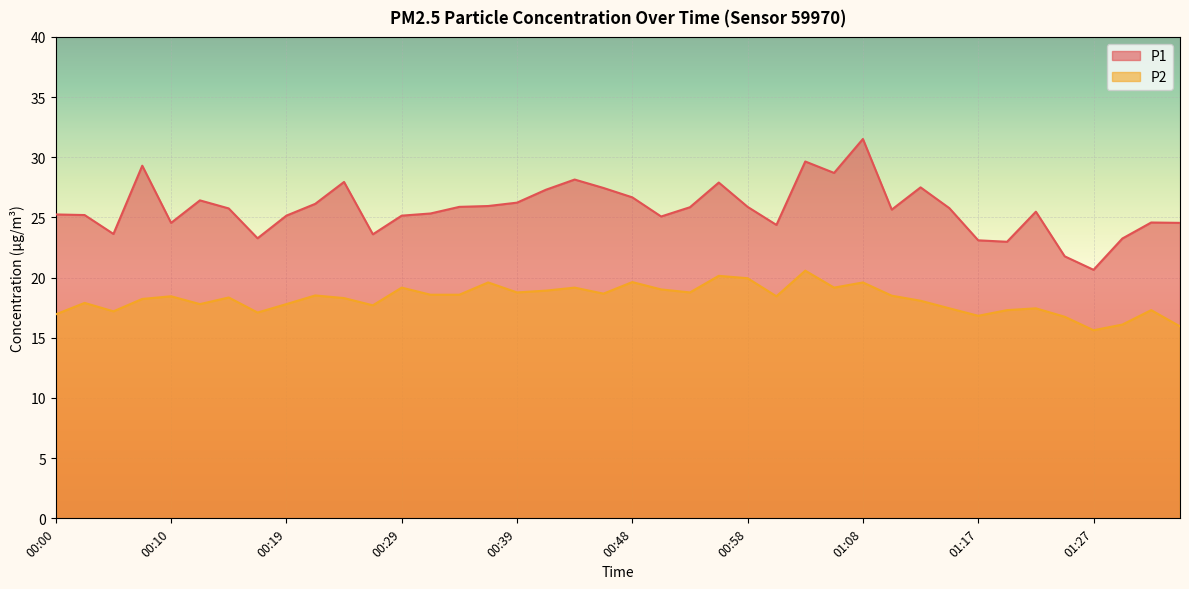

What is the difference between the second highest and second lowest values in the P1 series?

7.9